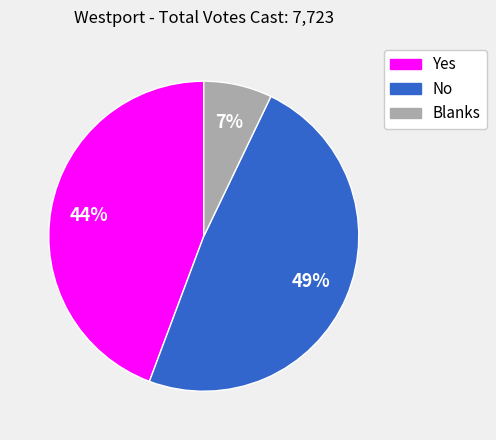

To the nearest percent, what is the difference between the Yes and Blanks slice percentages?

37%